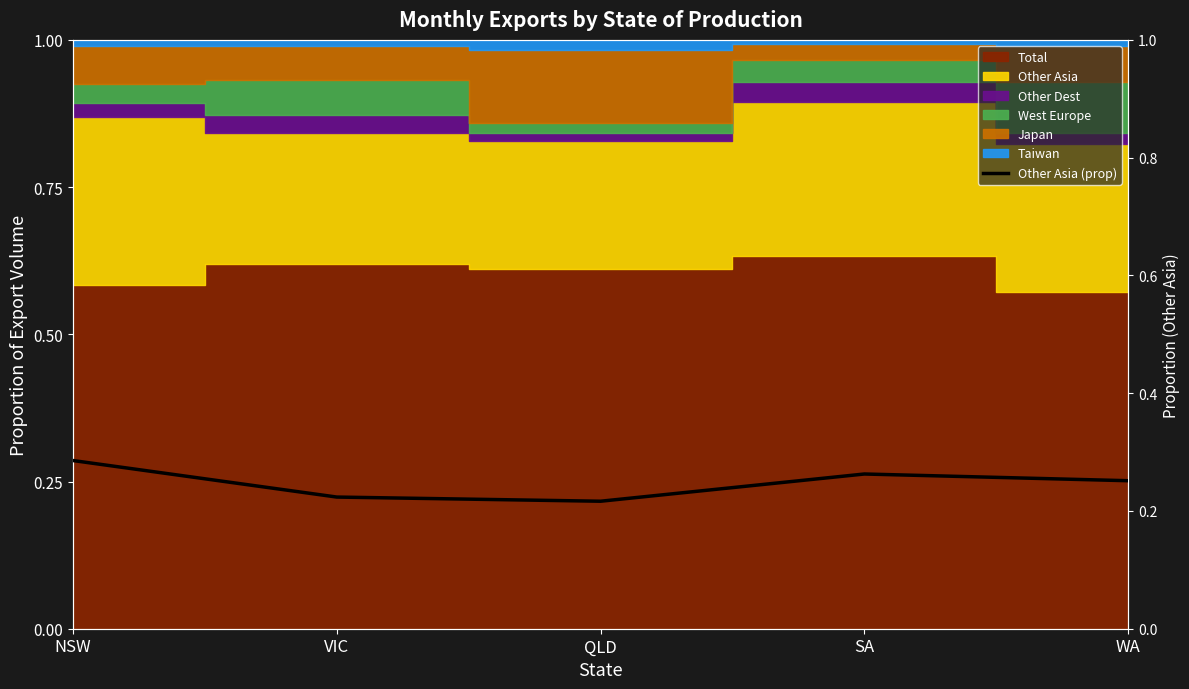

The value at VIC is 0.3. True or false?

False